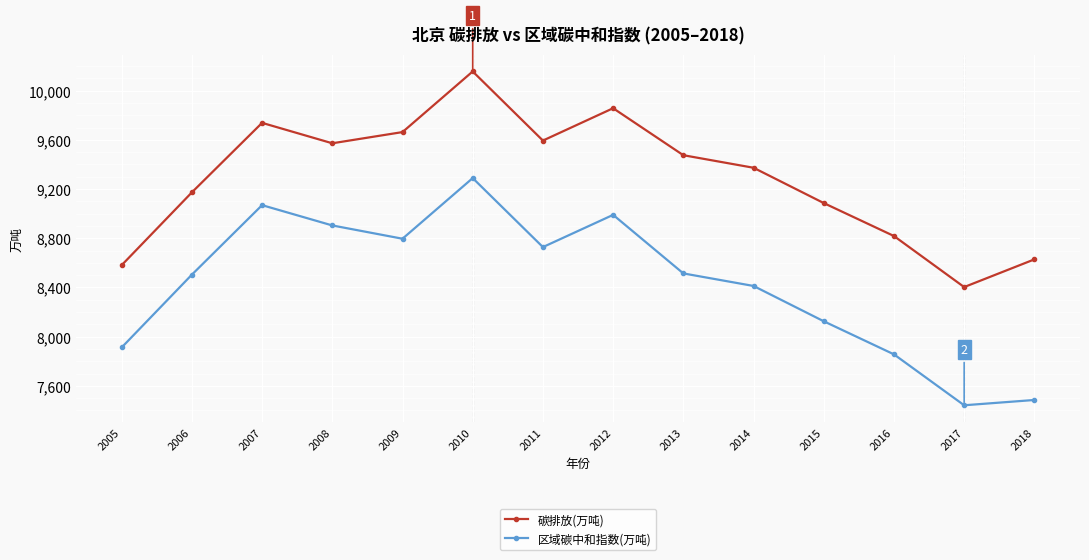

At 2009, list the series in order from largest to smallest.

碳排放(万吨), 区域碳中和指数(万吨)